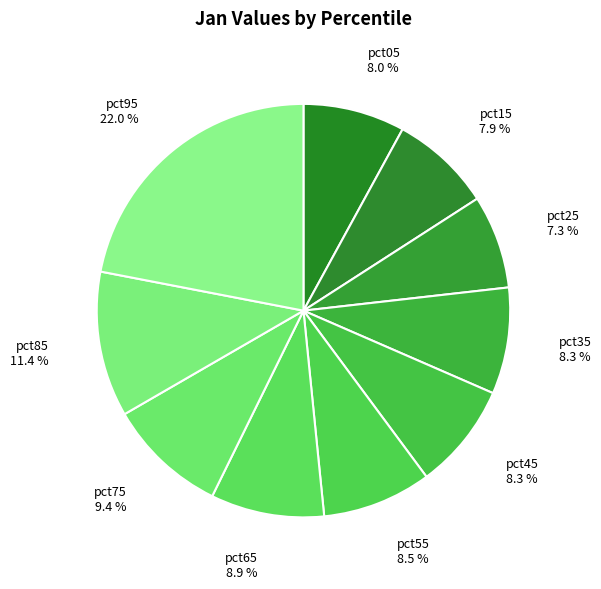

How many slices are in this pie chart?

10